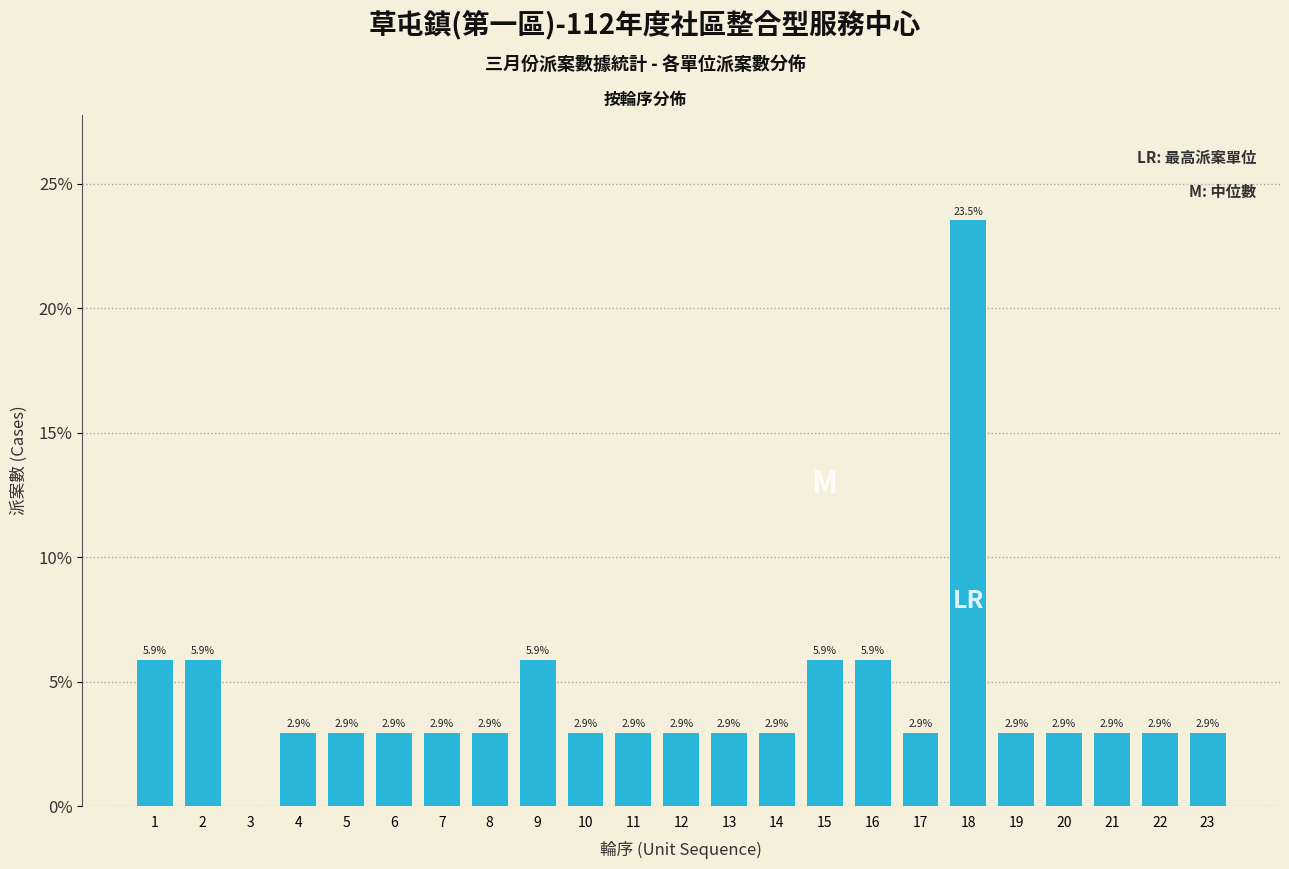

Reading left to right, transcribe all the data shown in this chart.

1=5.9	2=5.9	3=0.0	4=2.9	5=2.9	6=2.9	7=2.9	8=2.9	9=5.9	10=2.9	11=2.9	12=2.9	13=2.9	14=2.9	15=5.9	16=5.9	17=2.9	18=23.5	19=2.9	20=2.9	21=2.9	22=2.9	23=2.9